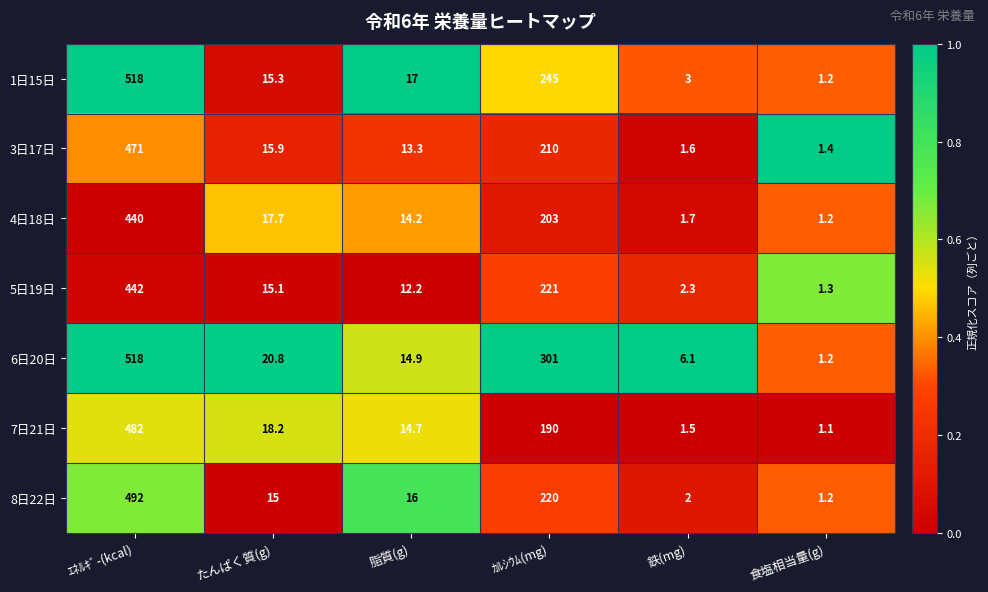

At which category is the sum across all series the highest?

ｴﾈﾙｷﾞ-(kcal)